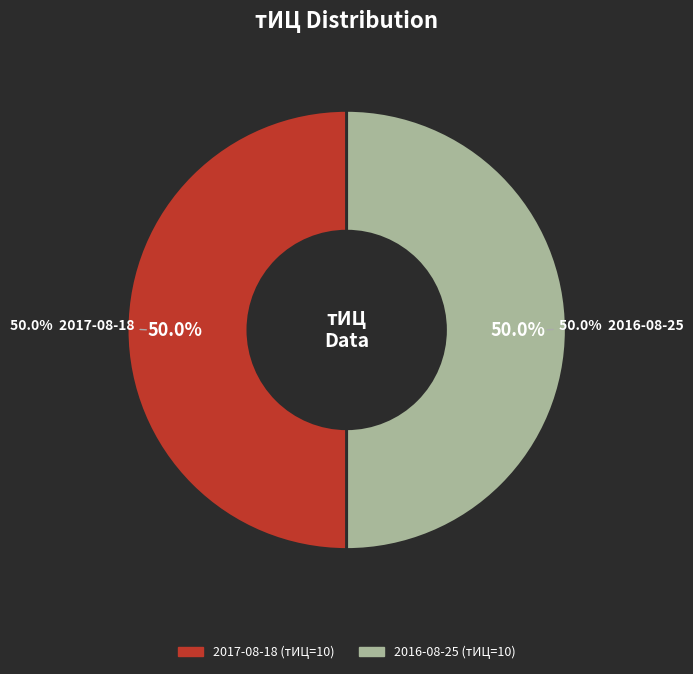

Is 2017-08-18 the majority of the pie?

No